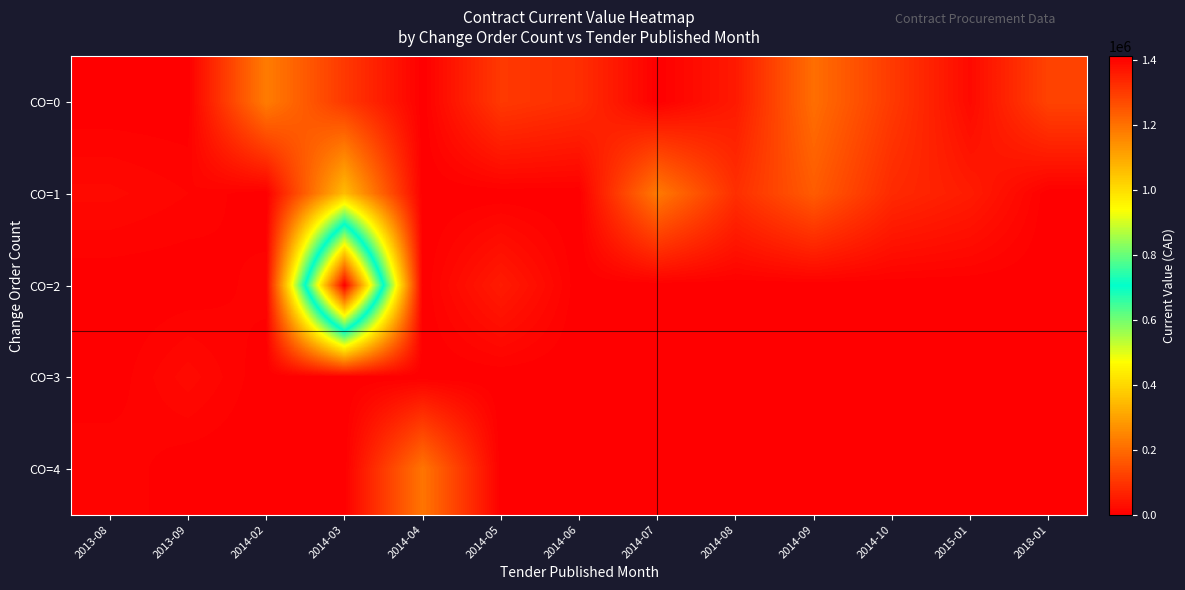

What is the total value across all series at 2013-08?

29367.4